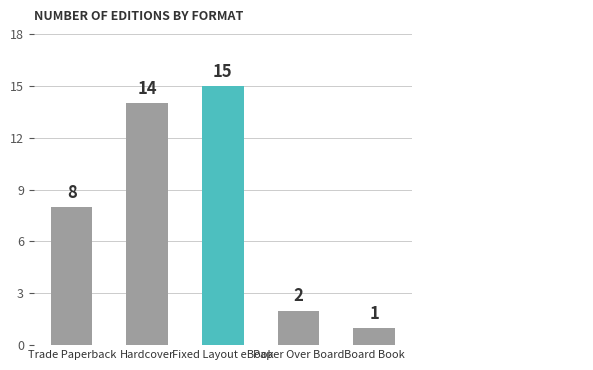

The value at Paper Over Board is 2. True or false?

True